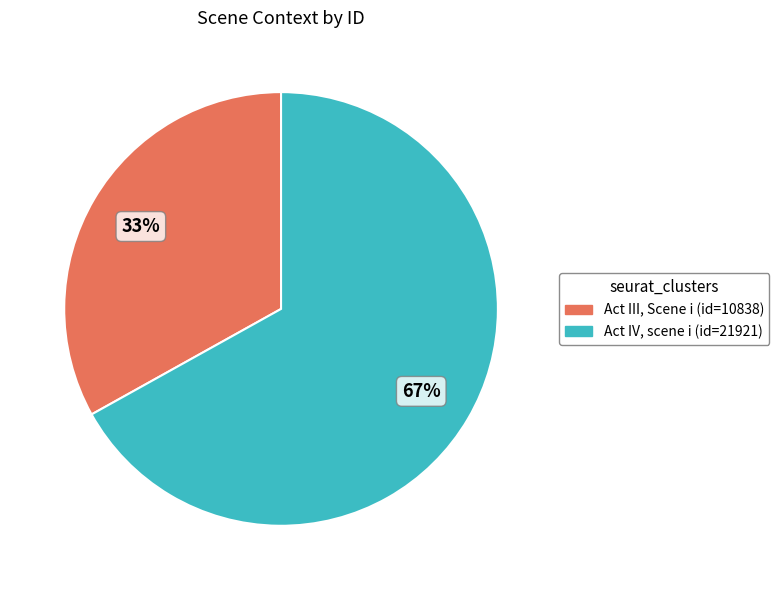

Which has a higher value, Act IV, scene i or Act III, Scene i?

Act IV, scene i